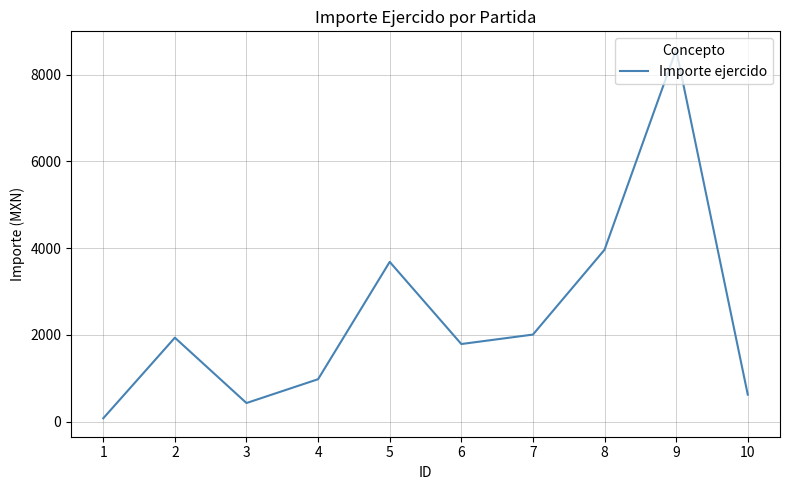

The value at 10 is 620.0. True or false?

True